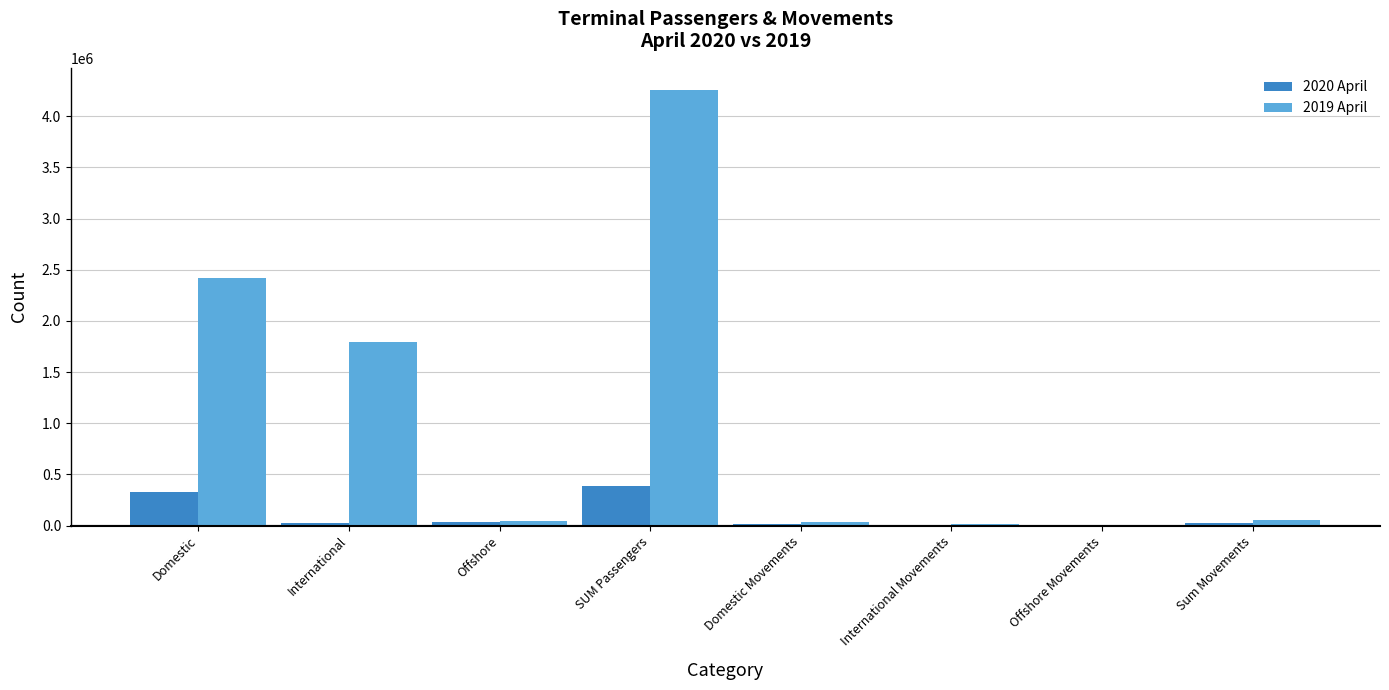

At which category is the sum across all series the highest?

SUM Passengers